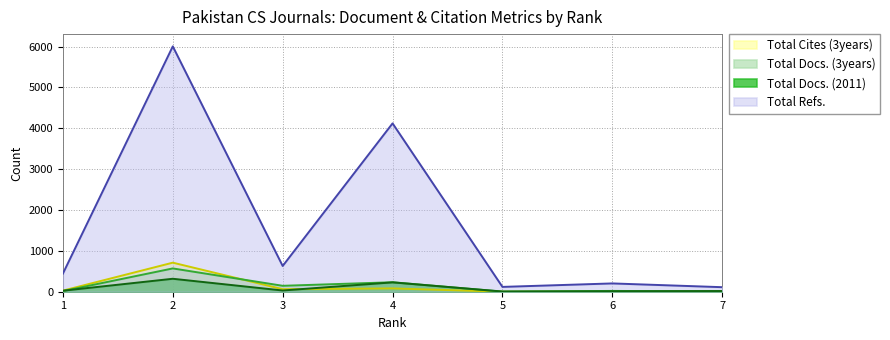

True or false: Total Refs. has a value of 110 at 1.

False